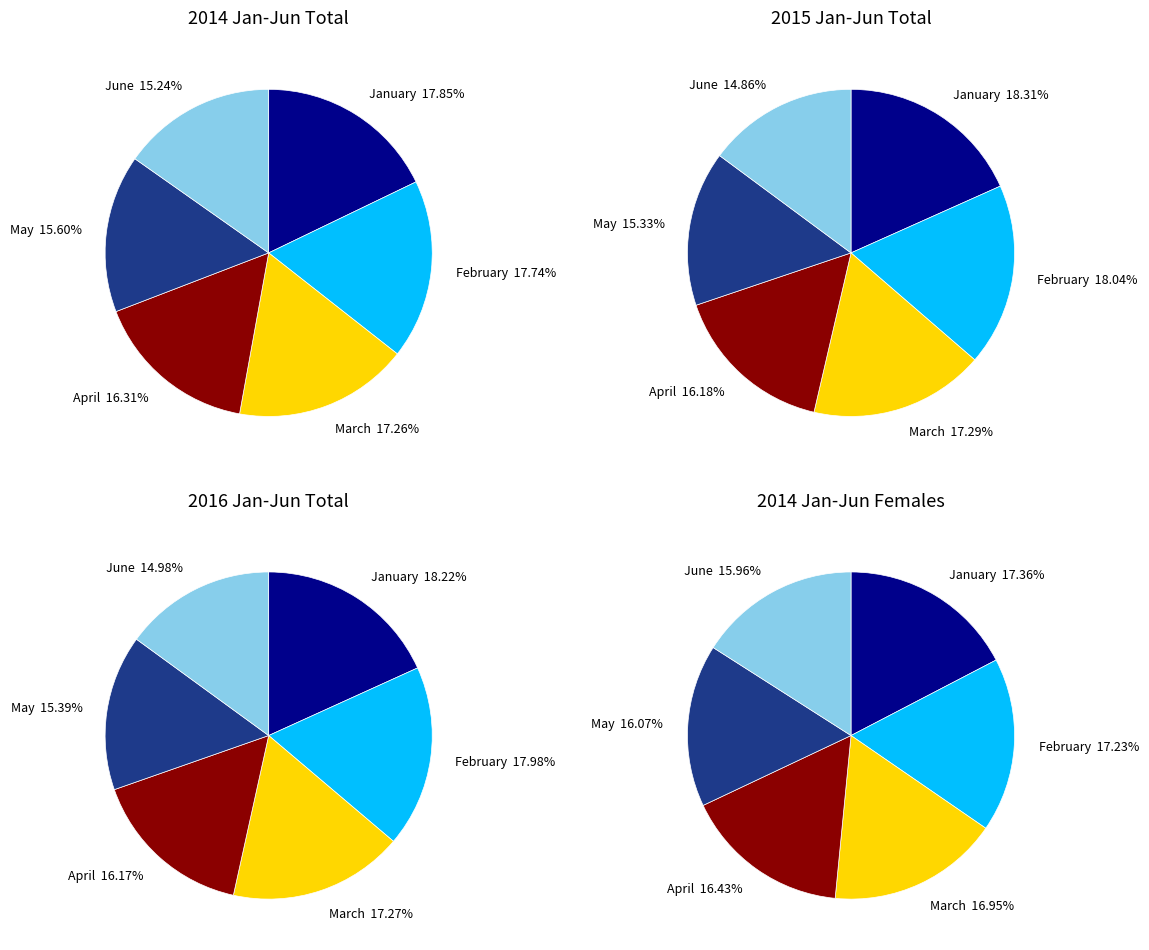

Between June and May, which is larger?

May